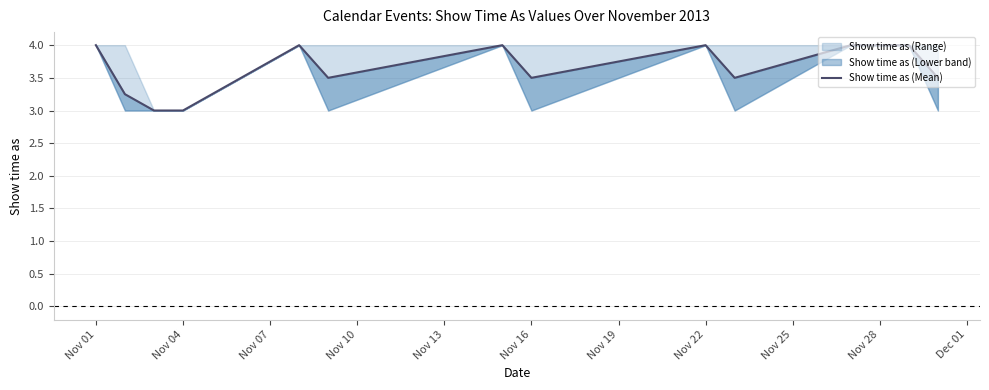

Is this an area chart (filled region under the line)?

No